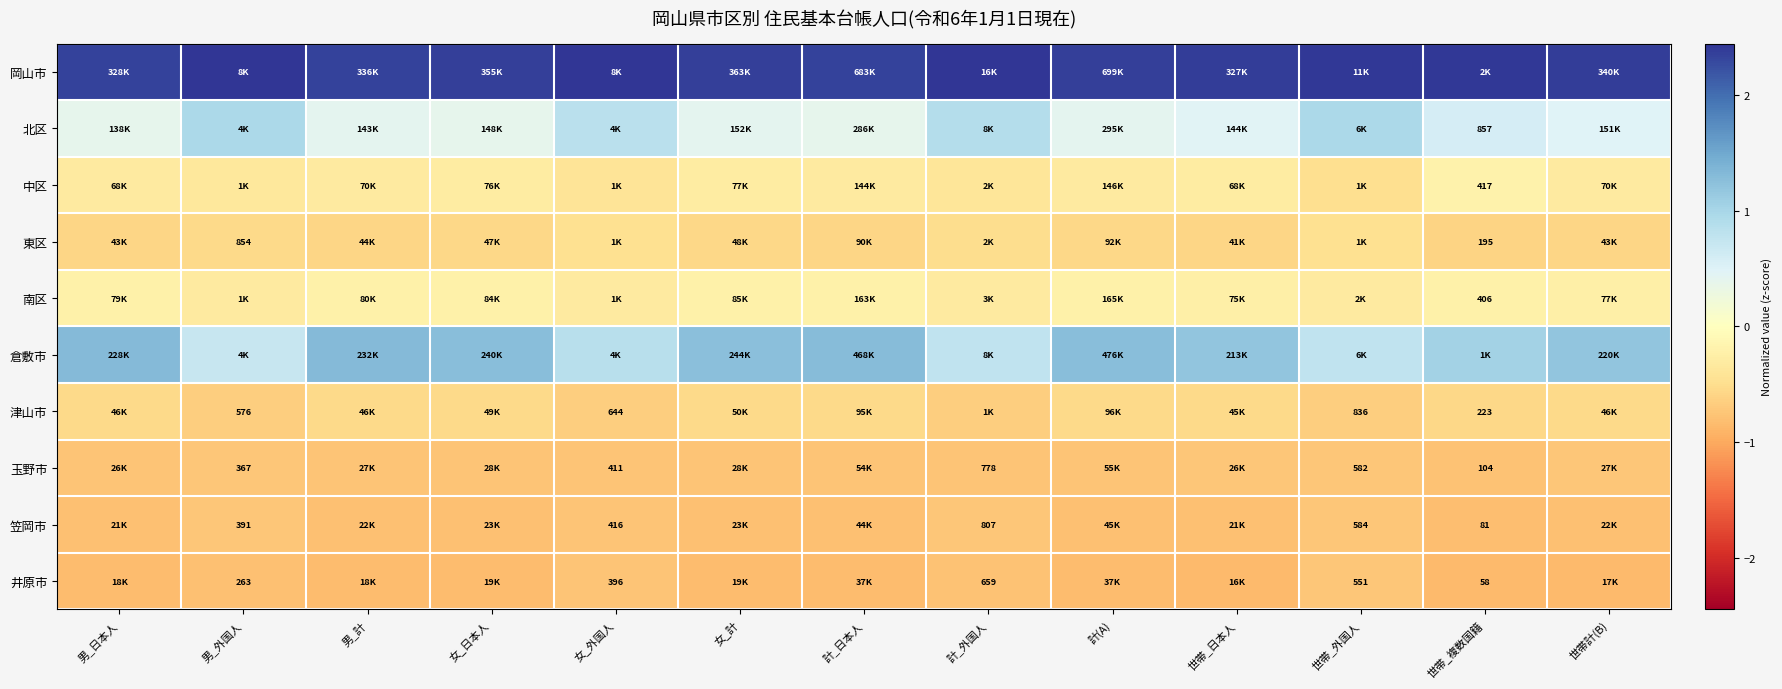

The value of 南区 at 世帯_外国人 is -0.3. True or false?

True